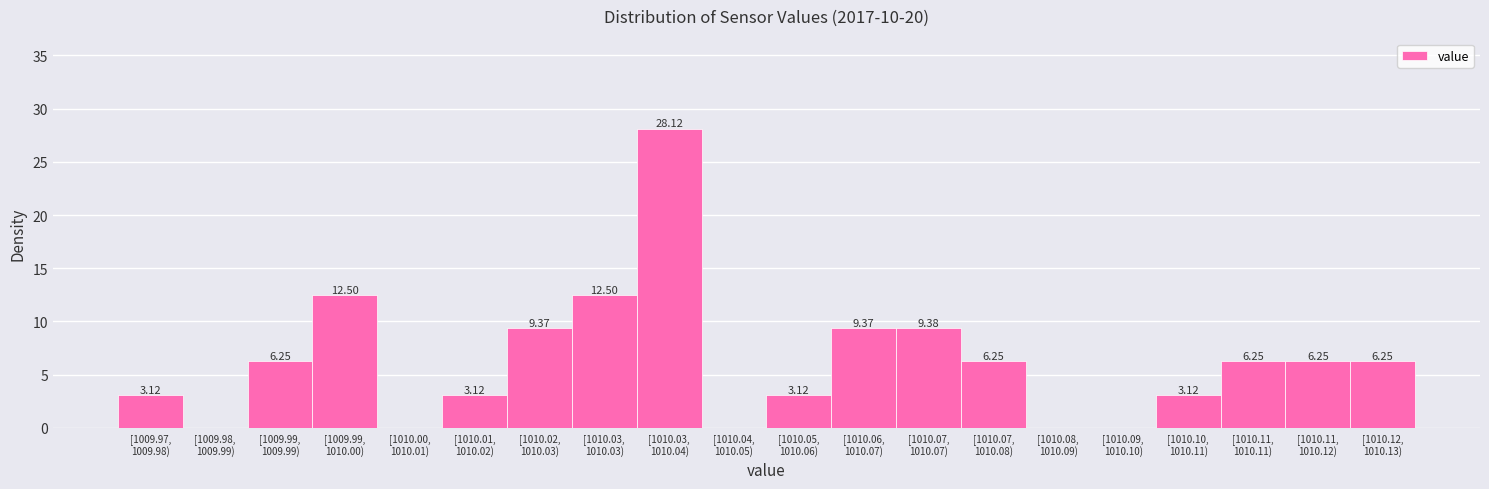

How many series are shown in this chart?

1